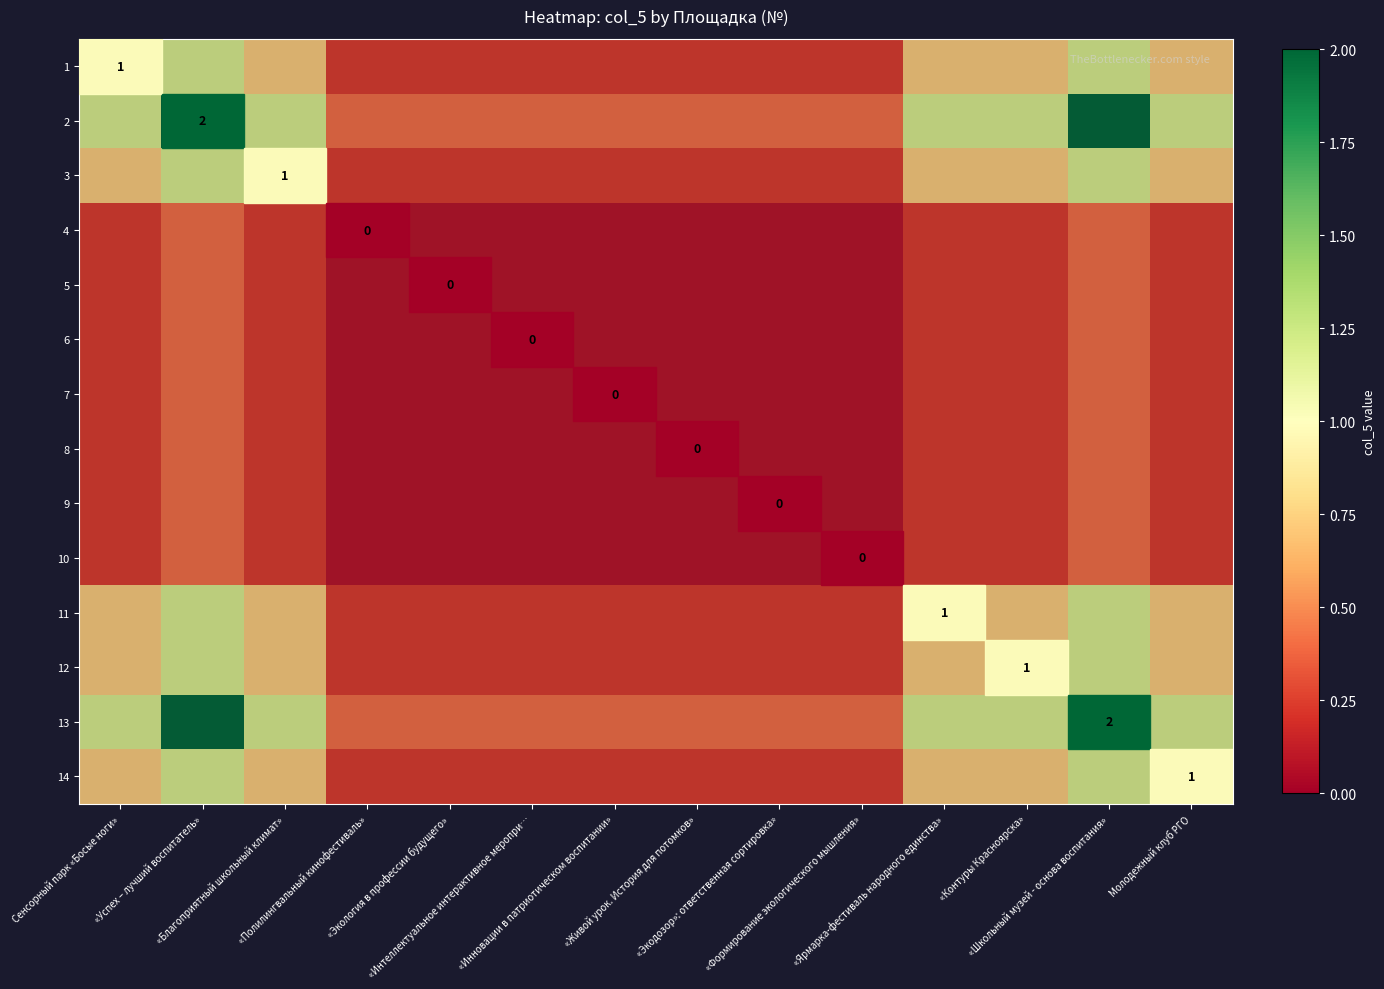

What is the greatest value displayed?

2